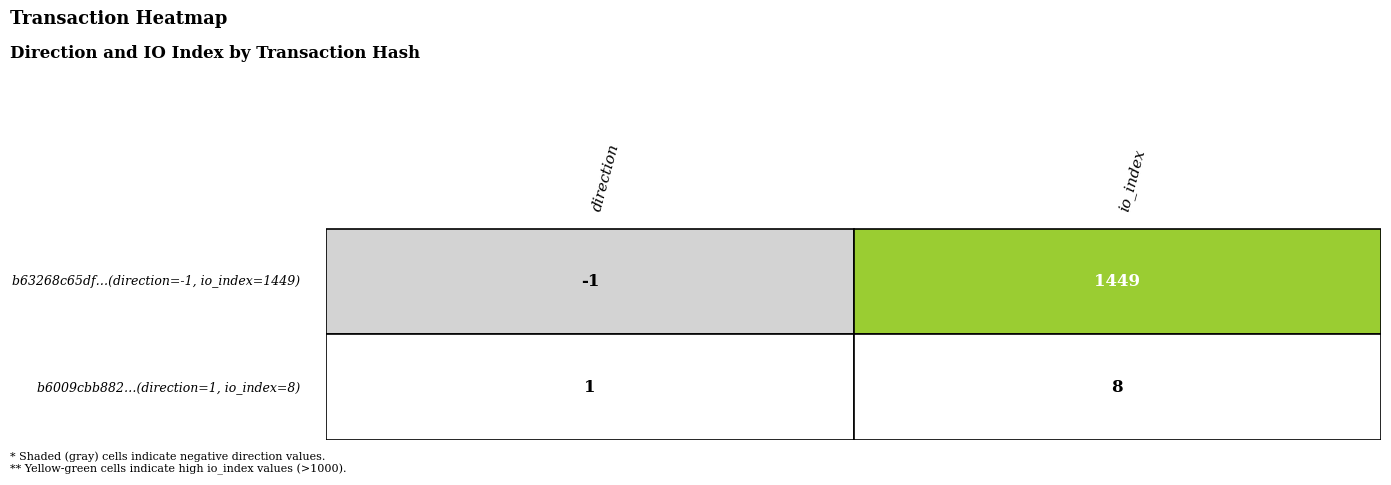

What is the sum of all b6009cbb882885153c88945bc7d86f9d0cd2e7c values?

9